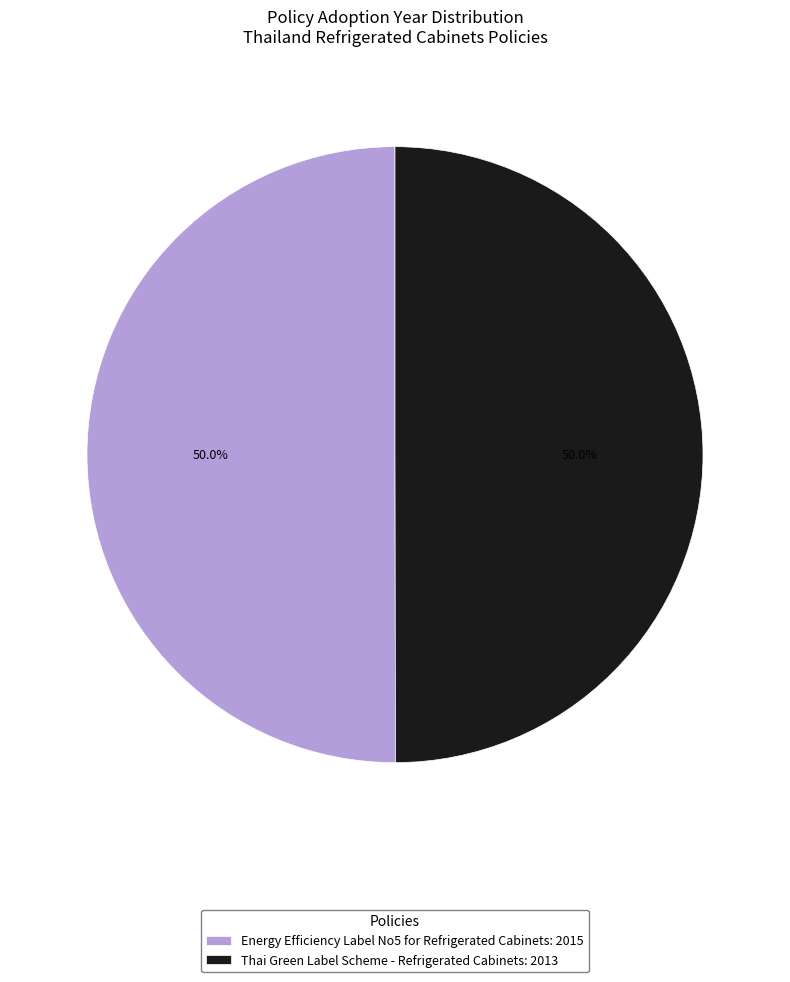

What percentage do Energy Efficiency Label No5 for Refrigerated Cabinets: 2015 and Thai Green Label Scheme - Refrigerated Cabinets: 2013 together represent?

100.0%